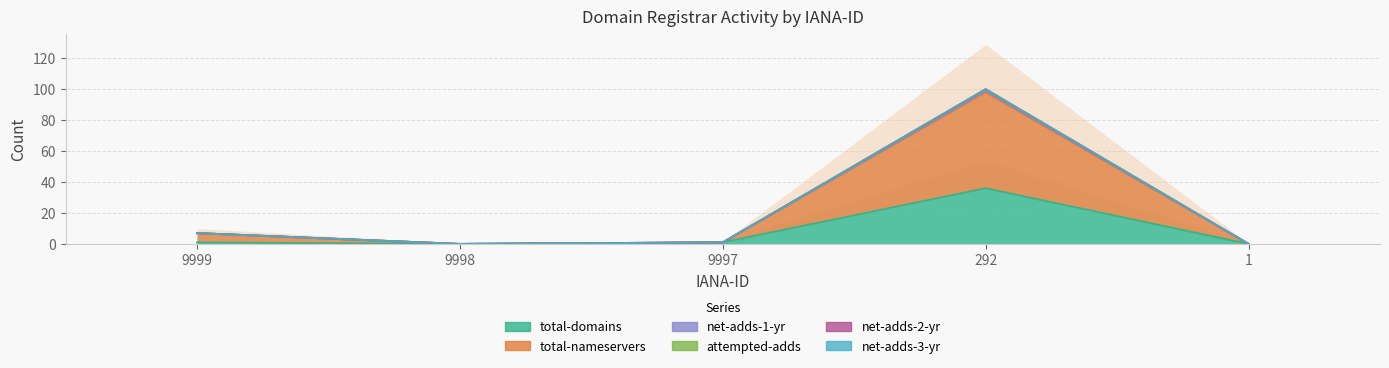

How many data points does each series have?

5